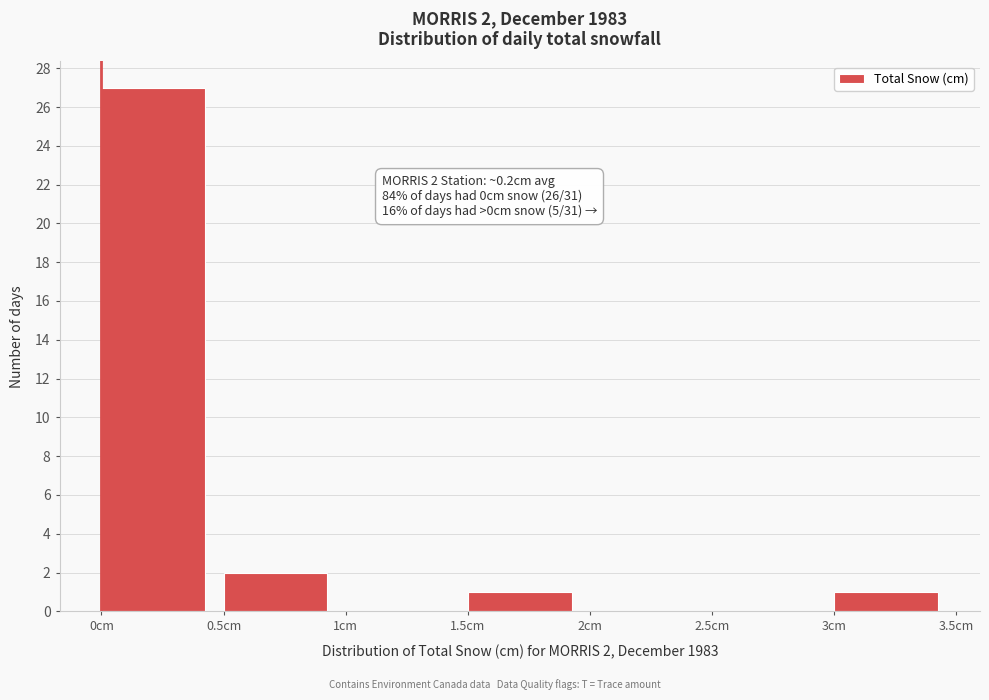

Which range on the x-axis has the tallest bar?

0.0 to 0.5